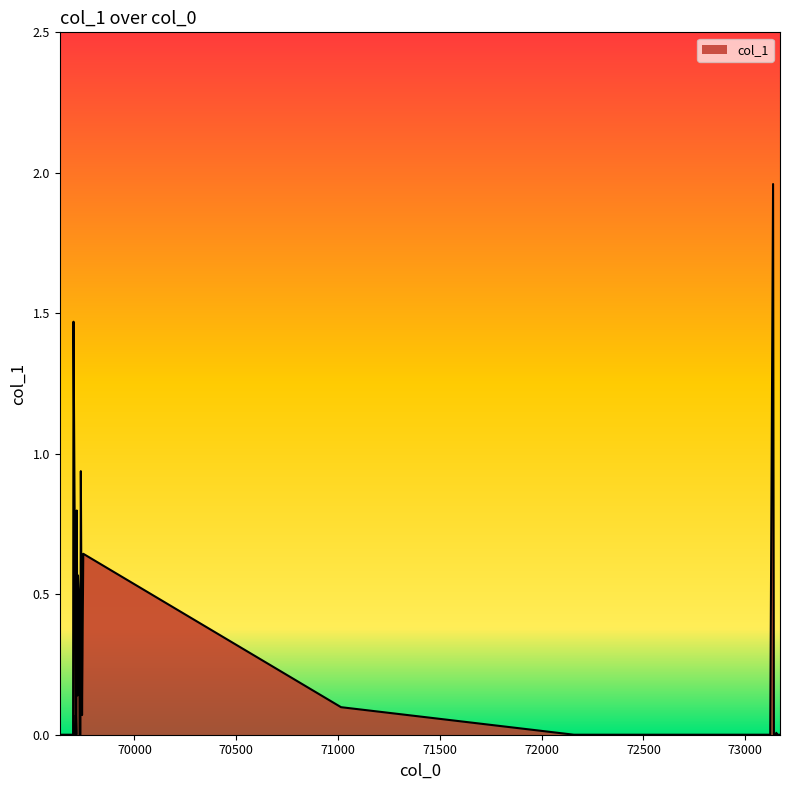

Does the chart display data point markers on the line(s)?

No